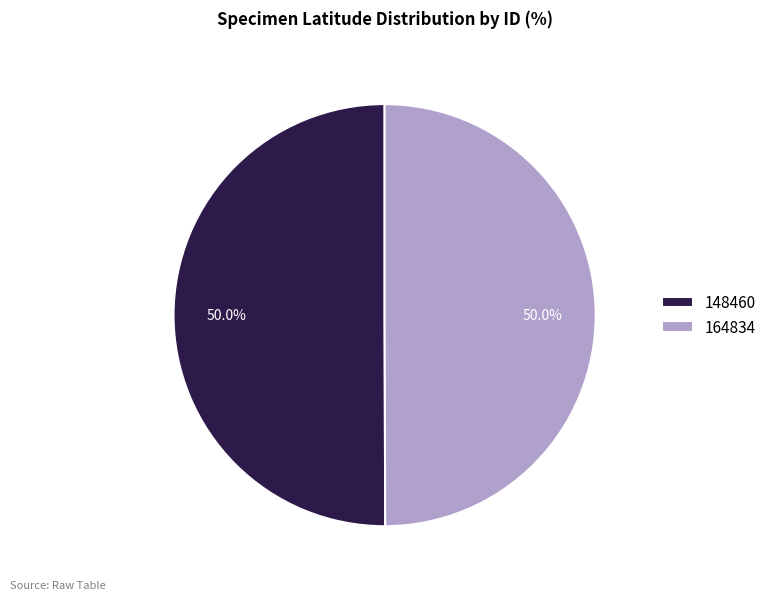

Approximately how many times larger is the value at 148460 compared to 164834?

1.0